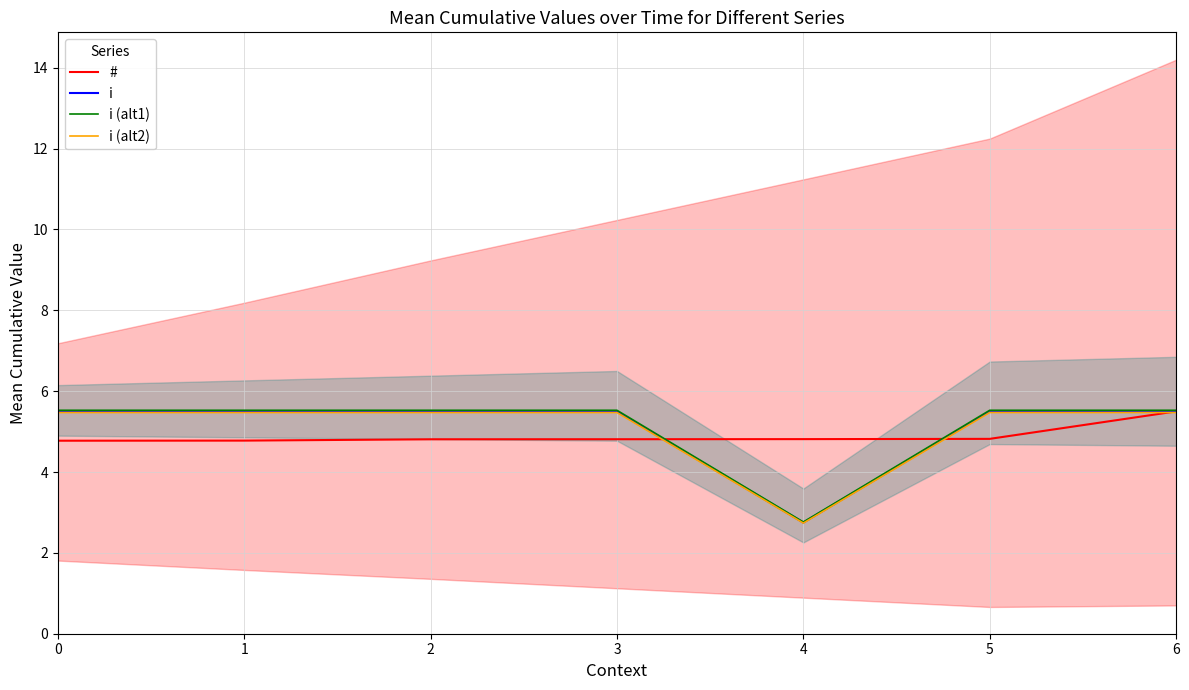

Where is # nearest to the value 5?

5